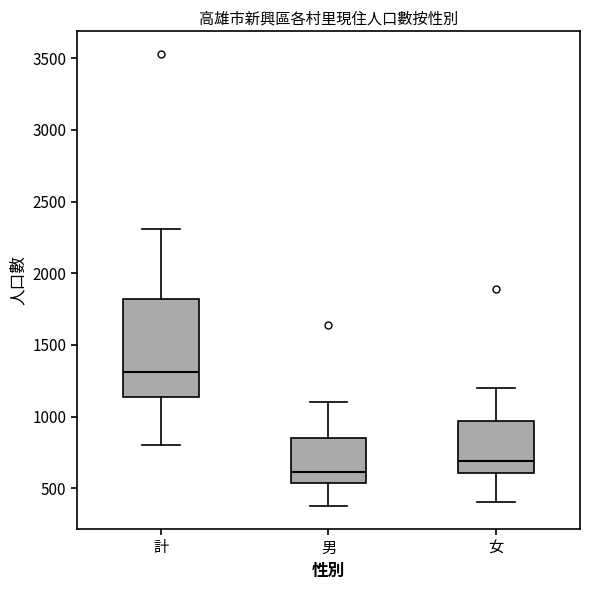

Which box's median line is the highest?

計